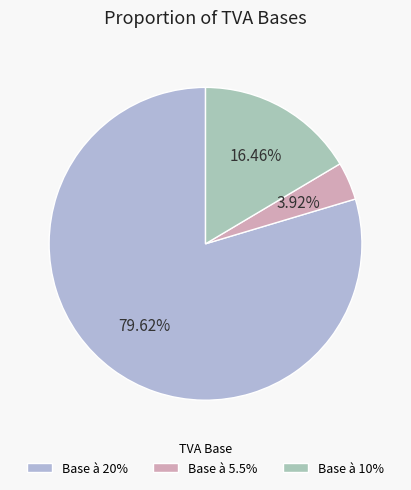

What is the total percentage of Base à 5.5% and Base à 10%?

20.4%